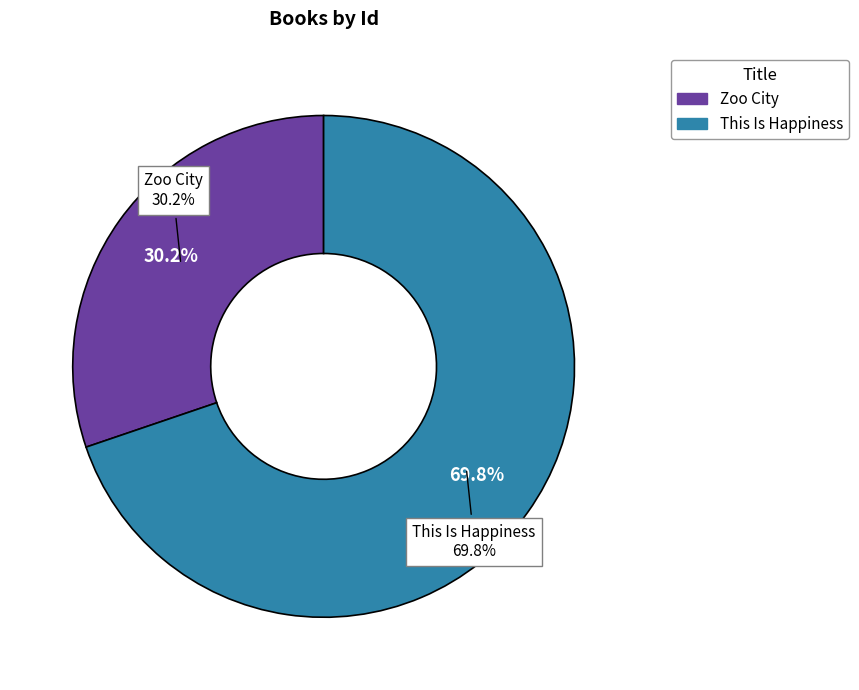

How much of the chart is everything except Zoo City?

69.8%